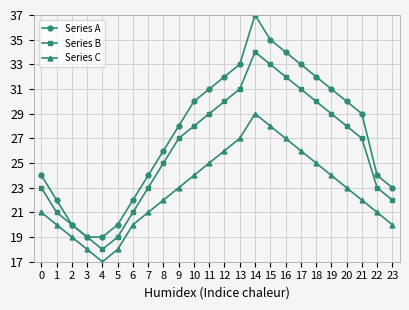

List the series in order of their overall mean, highest first.

Series A, Series B, Series C